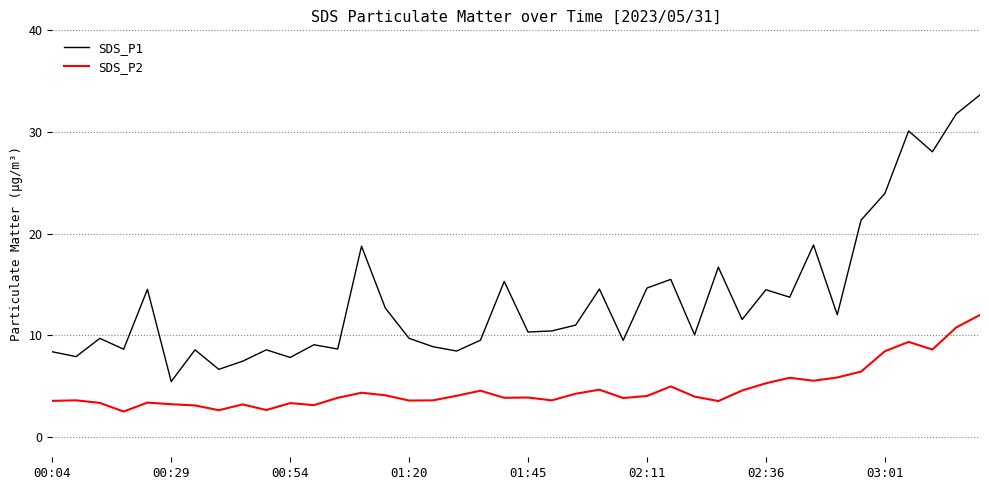

What is the minimum value for SDS_P2?

2.5